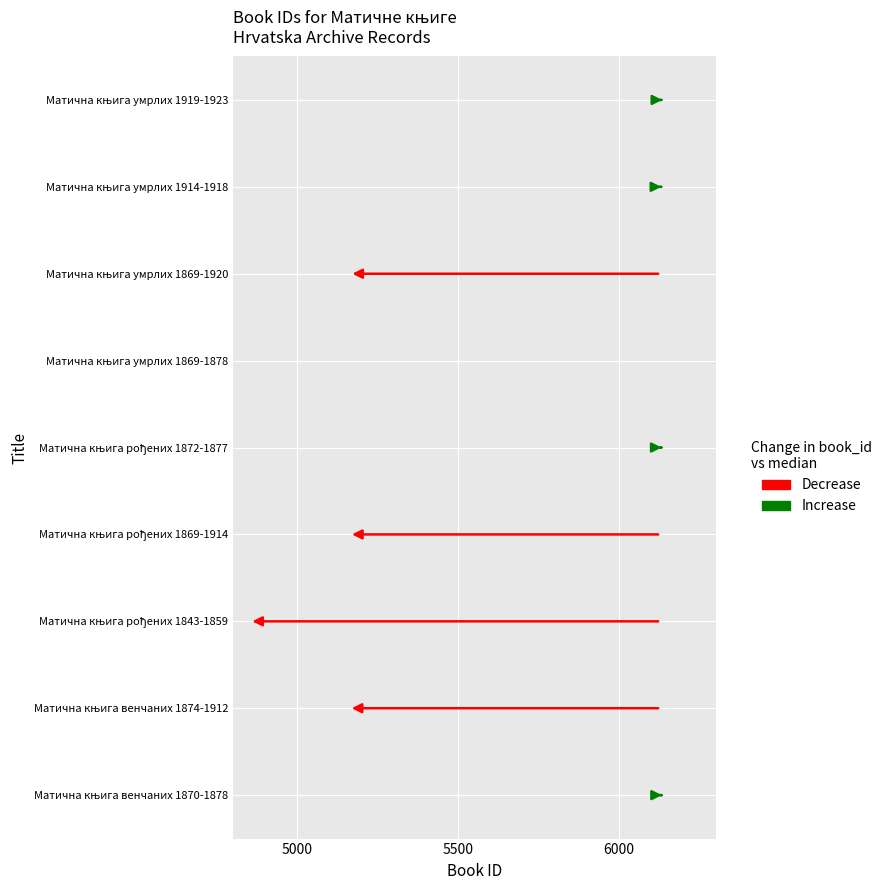

Reading left to right, extract all data points from this chart.

6133	5160	4851	5161	6132	6130	5162	6131	6134